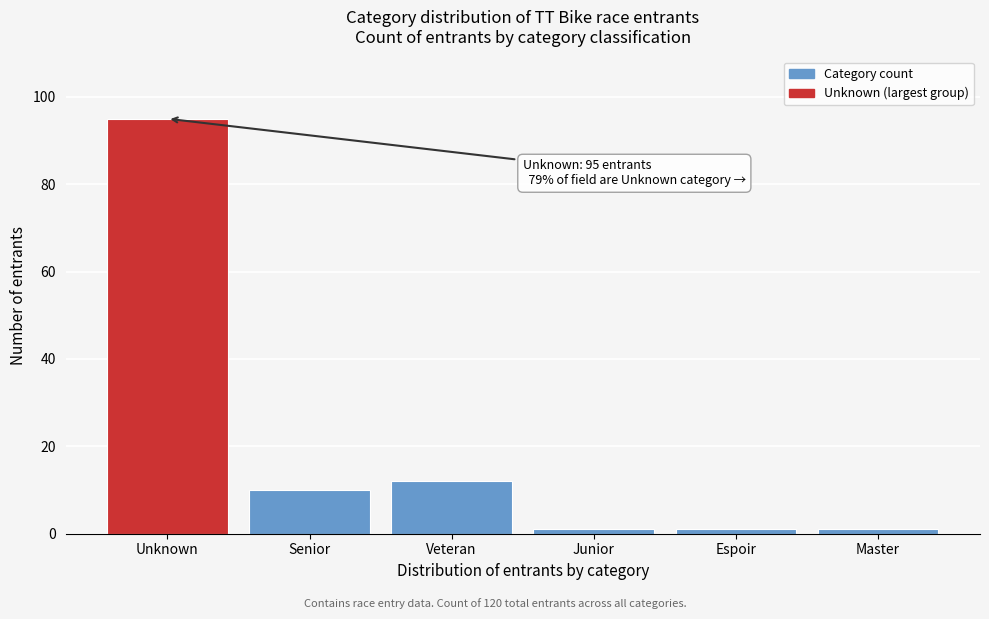

Reading left to right, extract all data points from this chart.

95	10	12	1	1	1